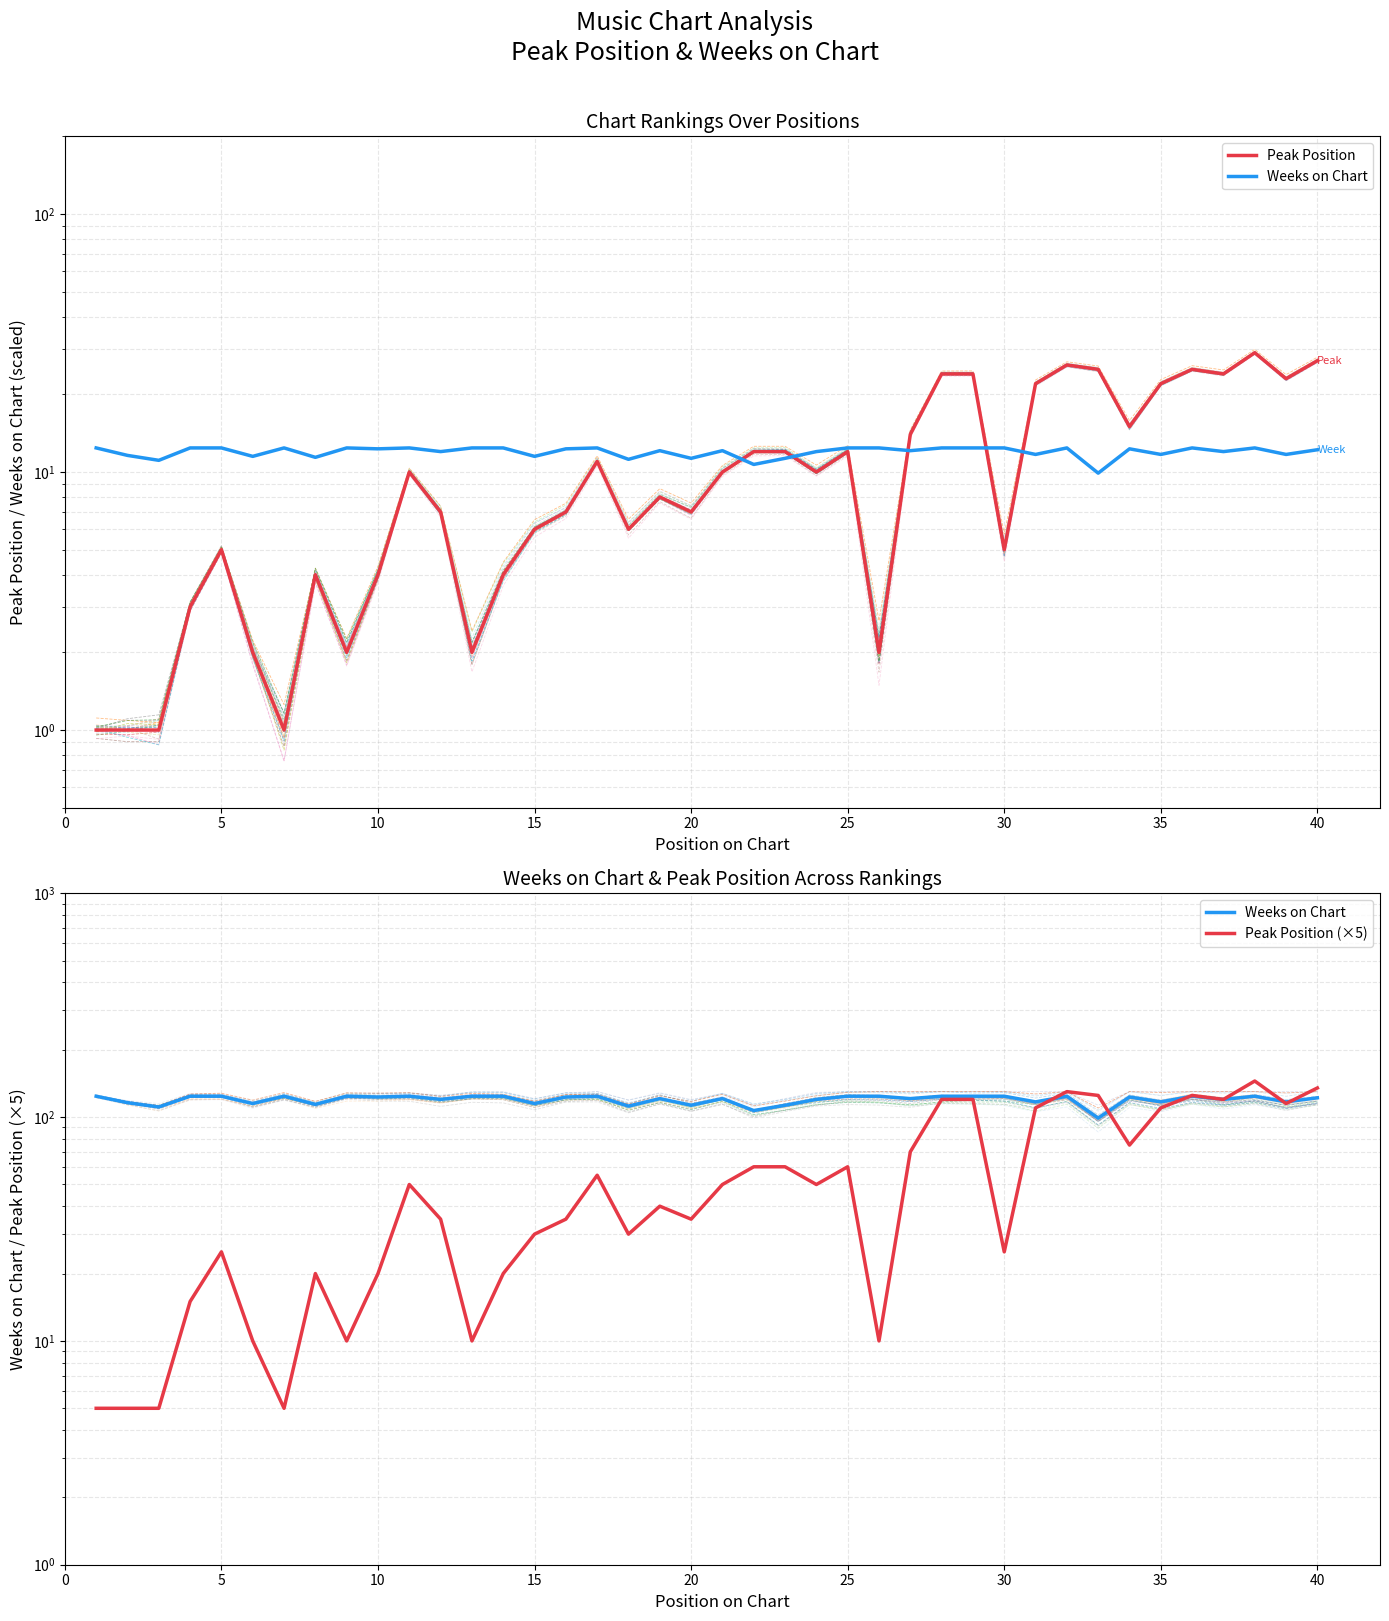

What is the minimum value for Weeks on Chart?

99